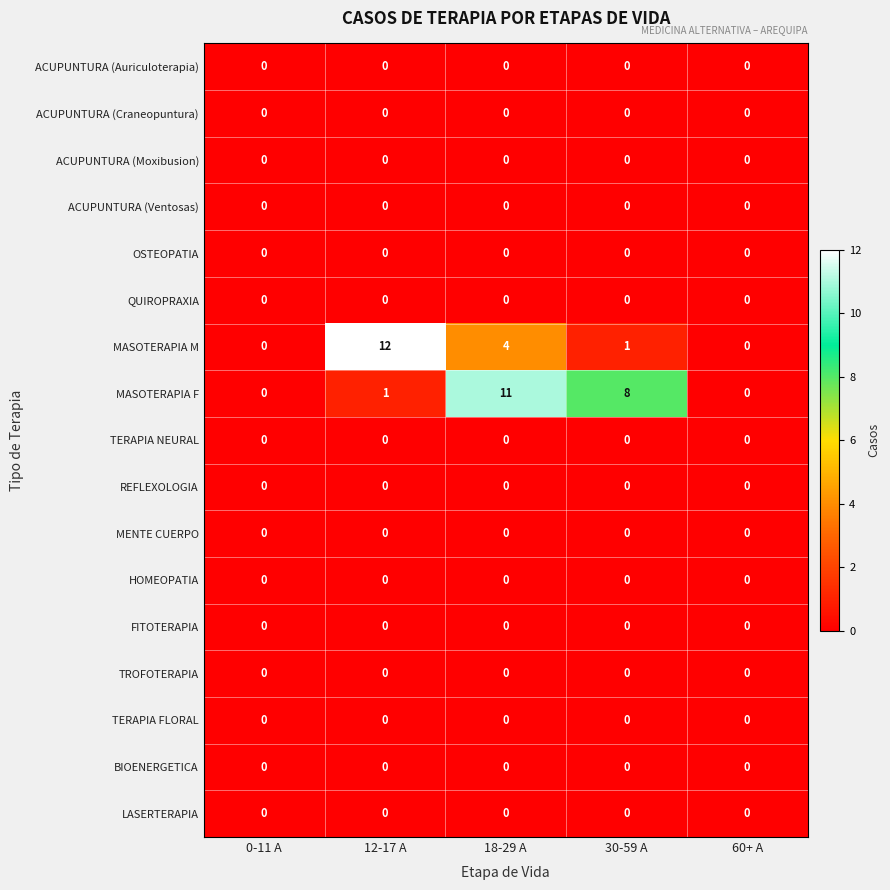

How many series are shown in this chart?

17